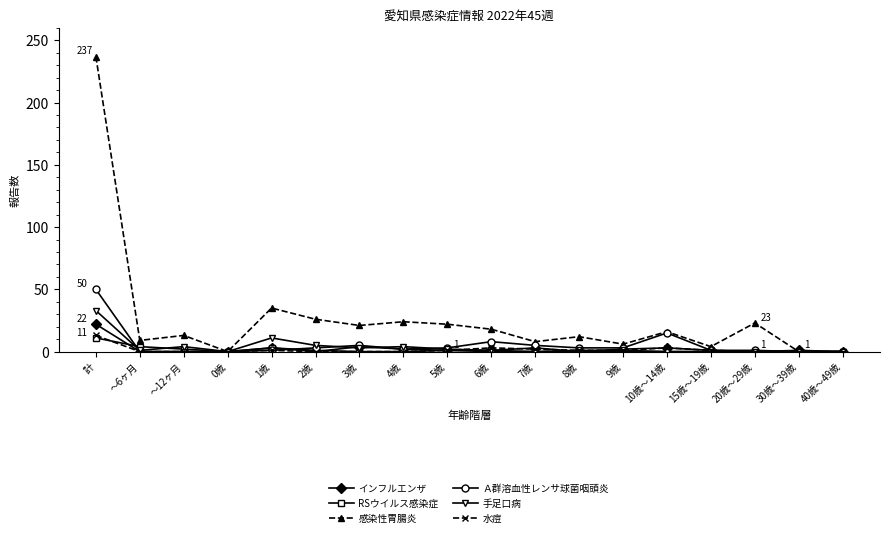

What is the sum of all 水痘 values?

26